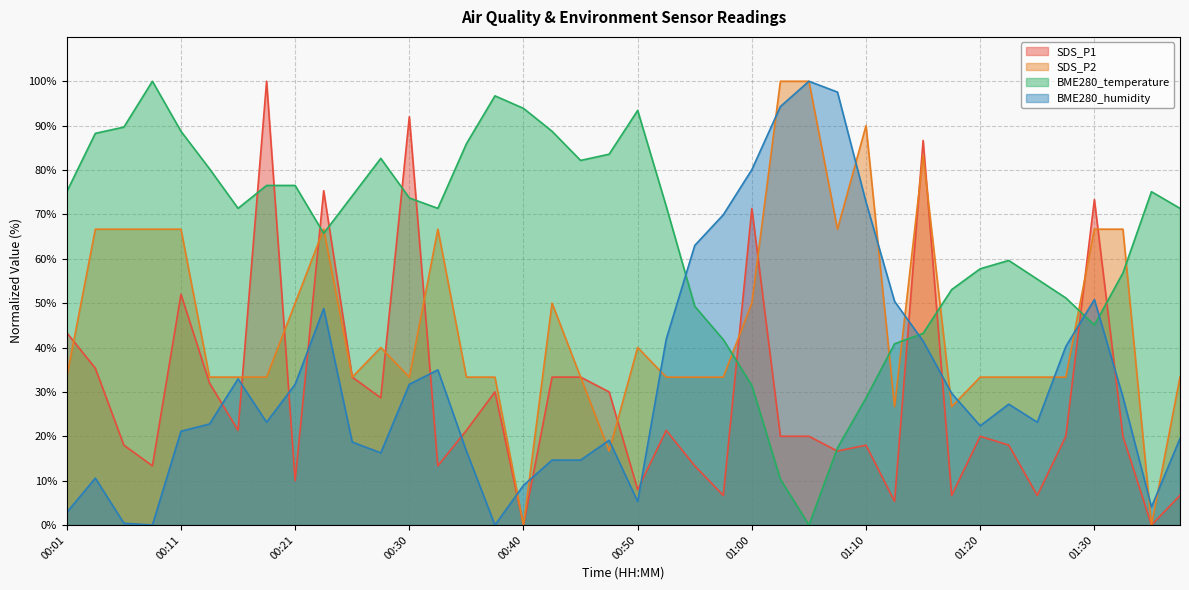

How many interior local valleys does the SDS_P1 series have?

13